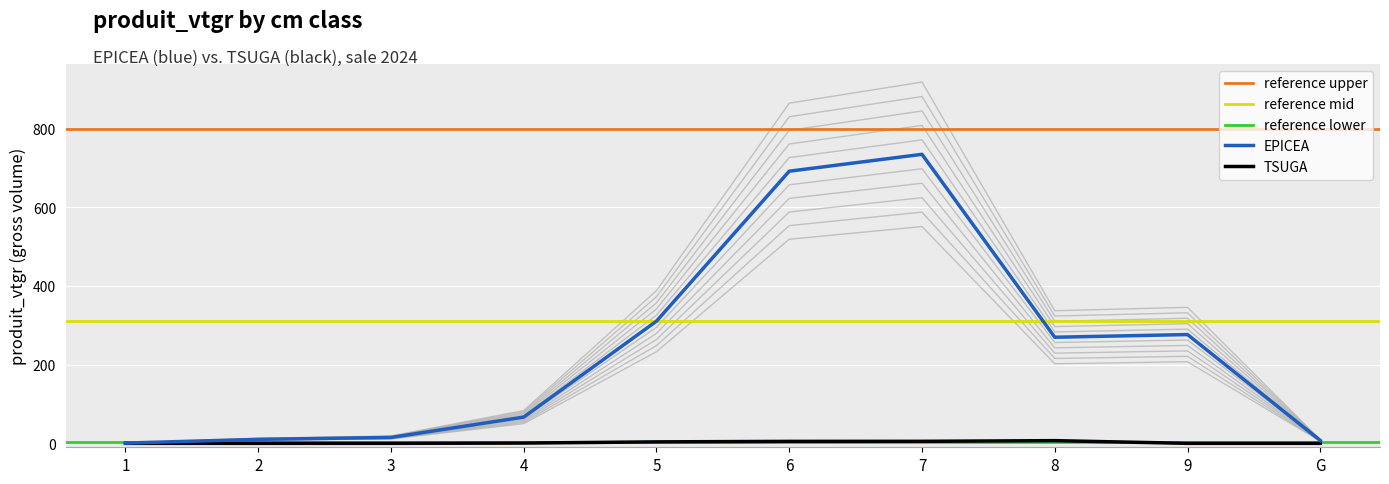

Which has a higher value, 9 or 3?

9